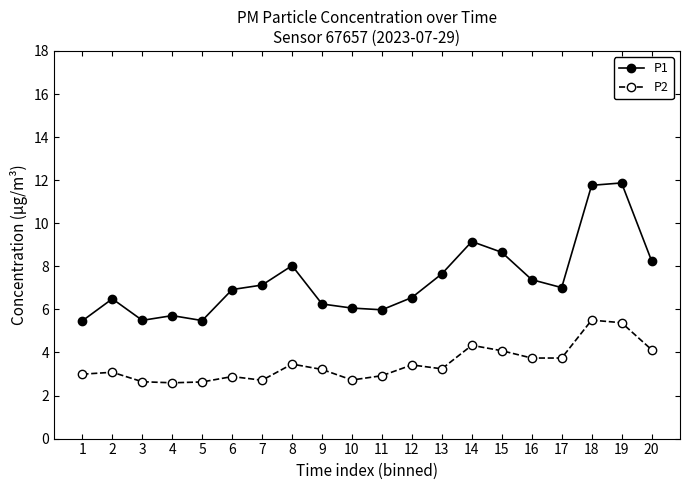

What is the maximum value shown in the chart?

11.9